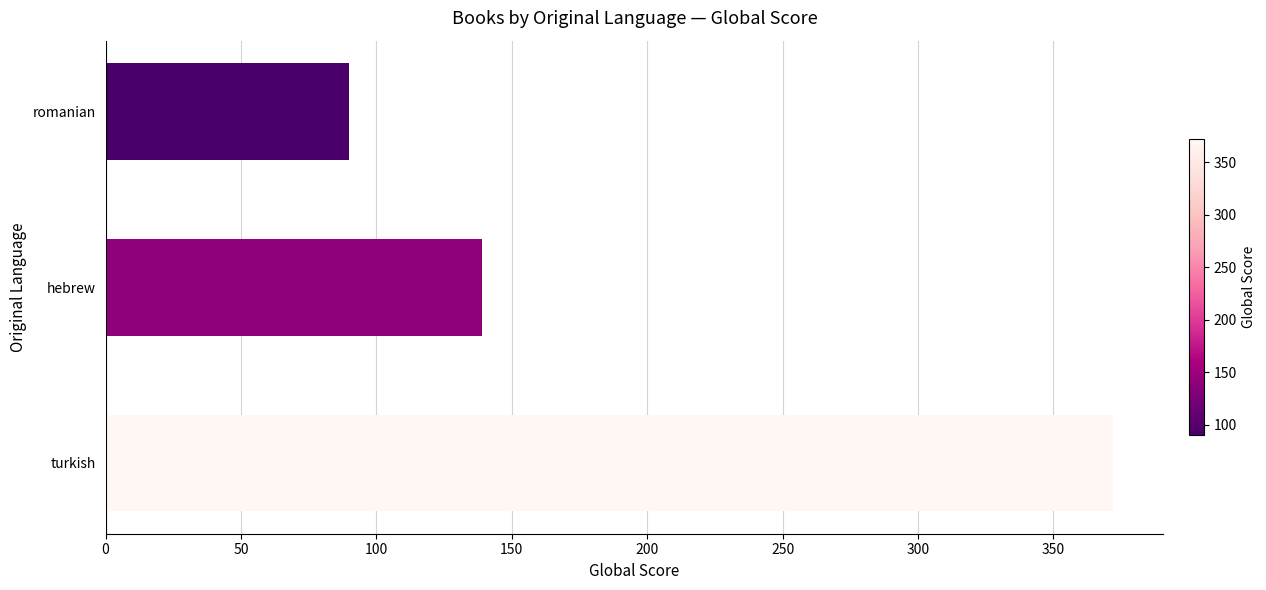

The value at hebrew is 139. True or false?

True